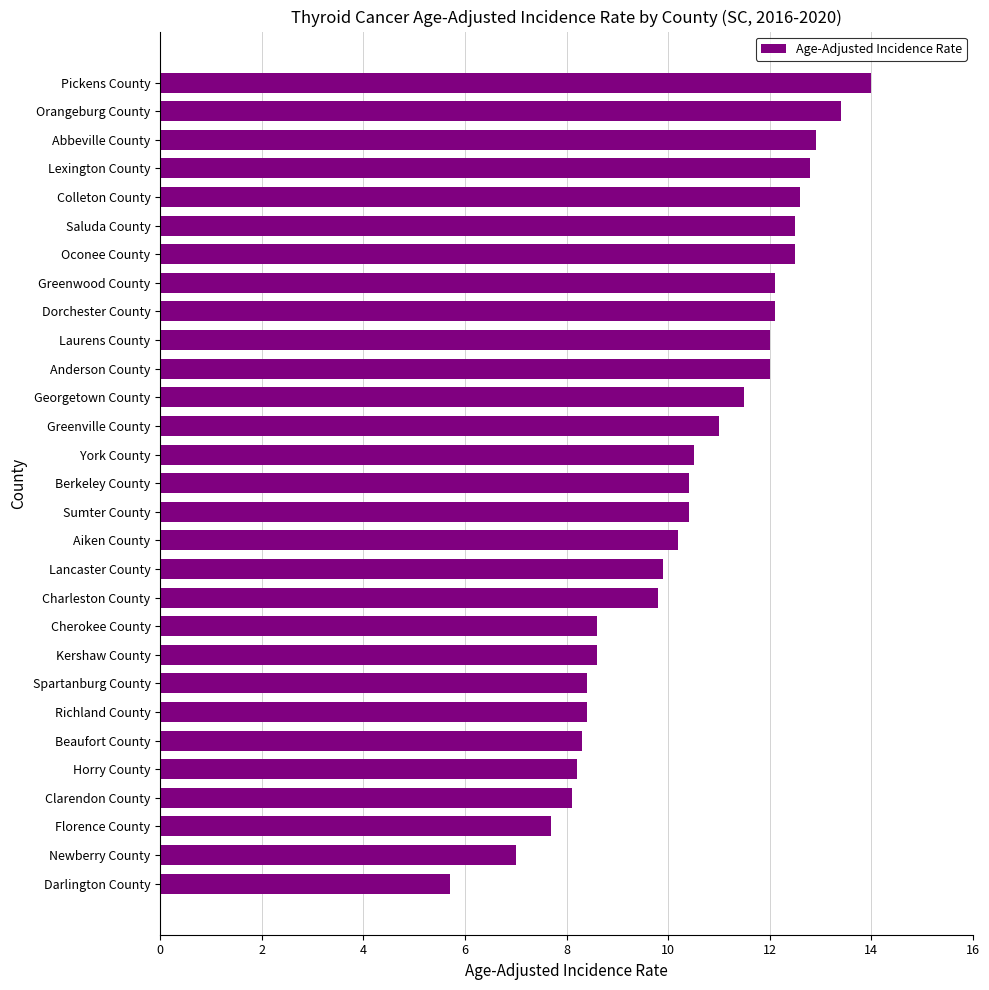

How many values are below 10?

12